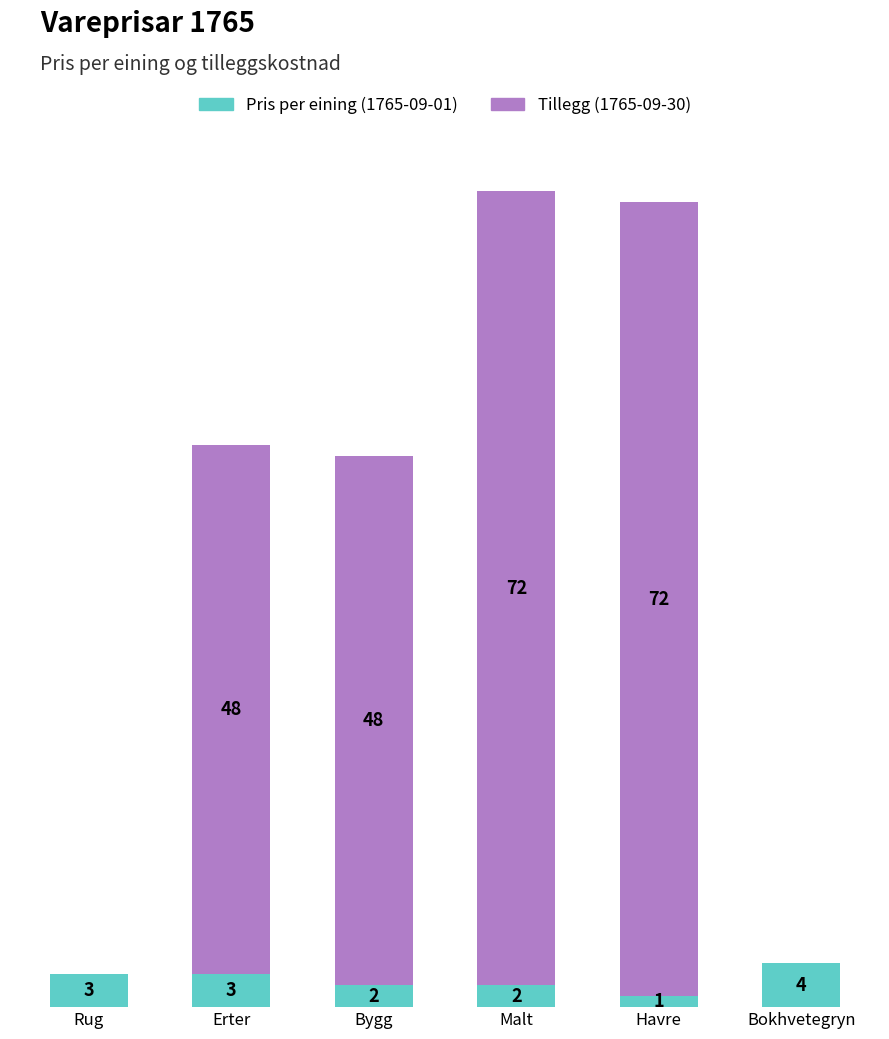

At which label does Pris per eining (1765-09-01) reach its peak?

Bokhvetegryn